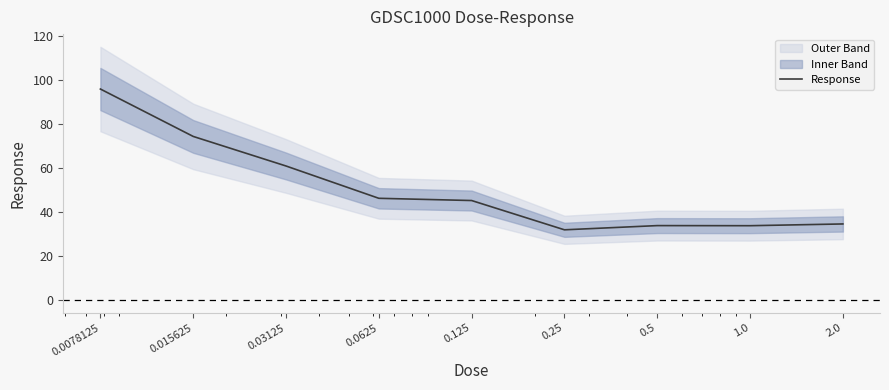

How many points are higher than both their immediate neighbors (excluding endpoints)?

1